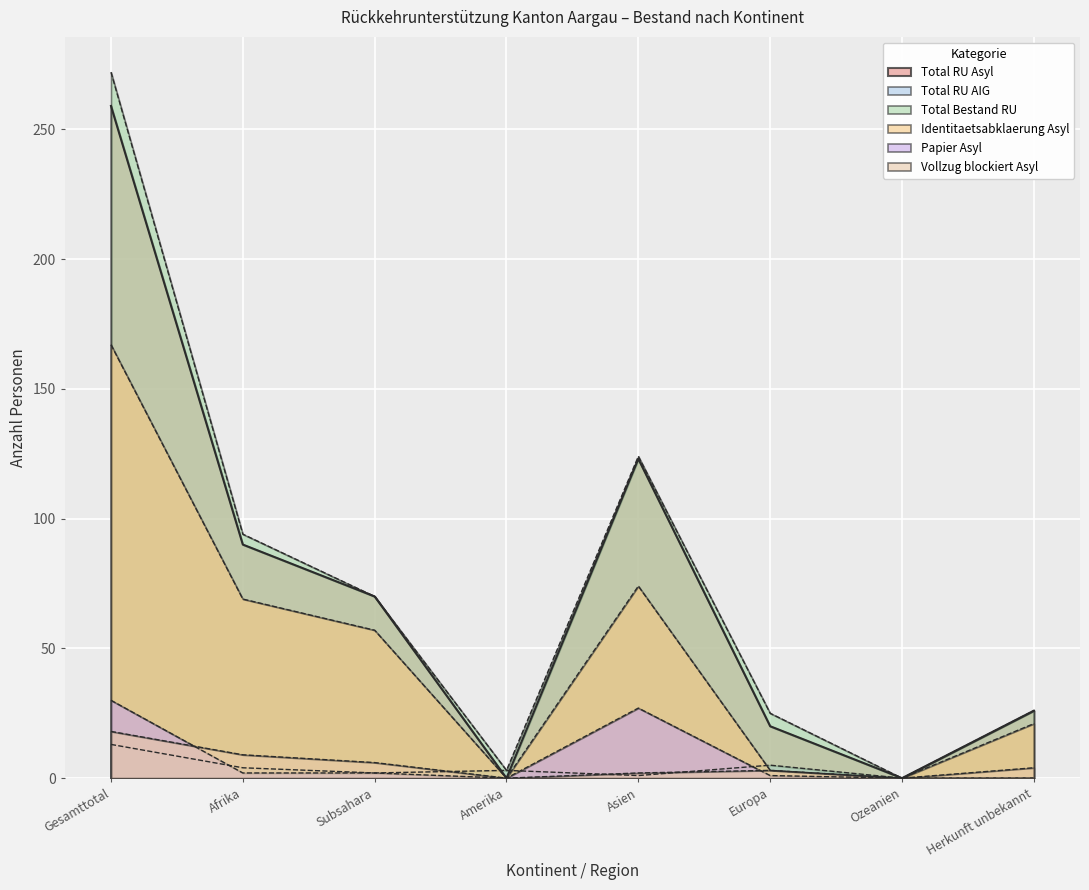

What is the maximum value shown in the chart?

272